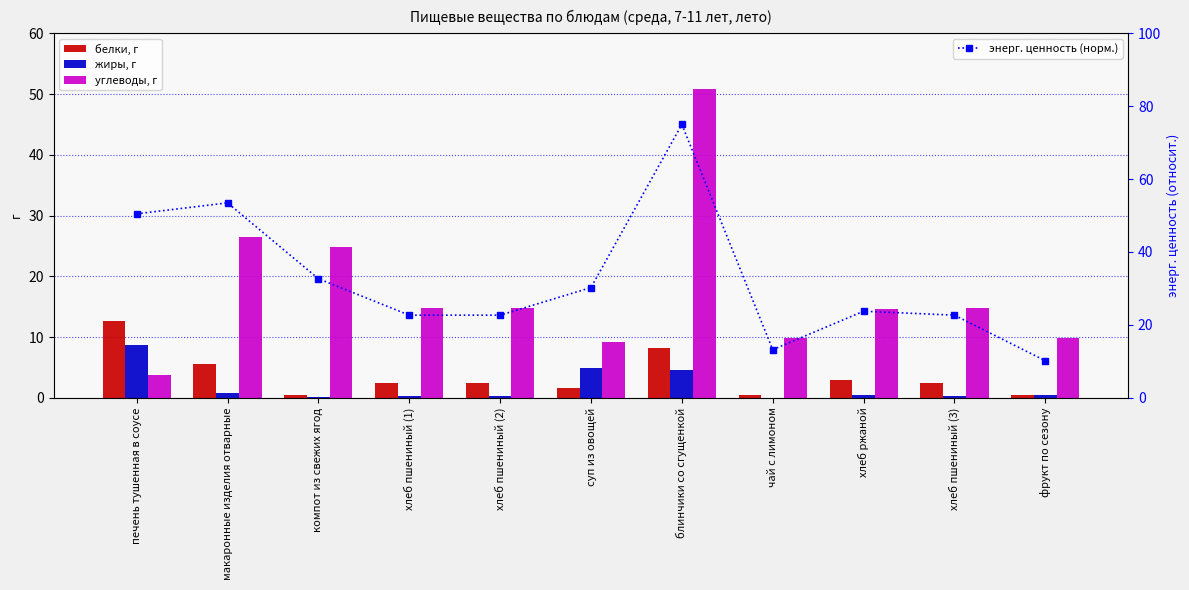

What is the difference between the maximum and second lowest values in the жиры, г series?

8.6